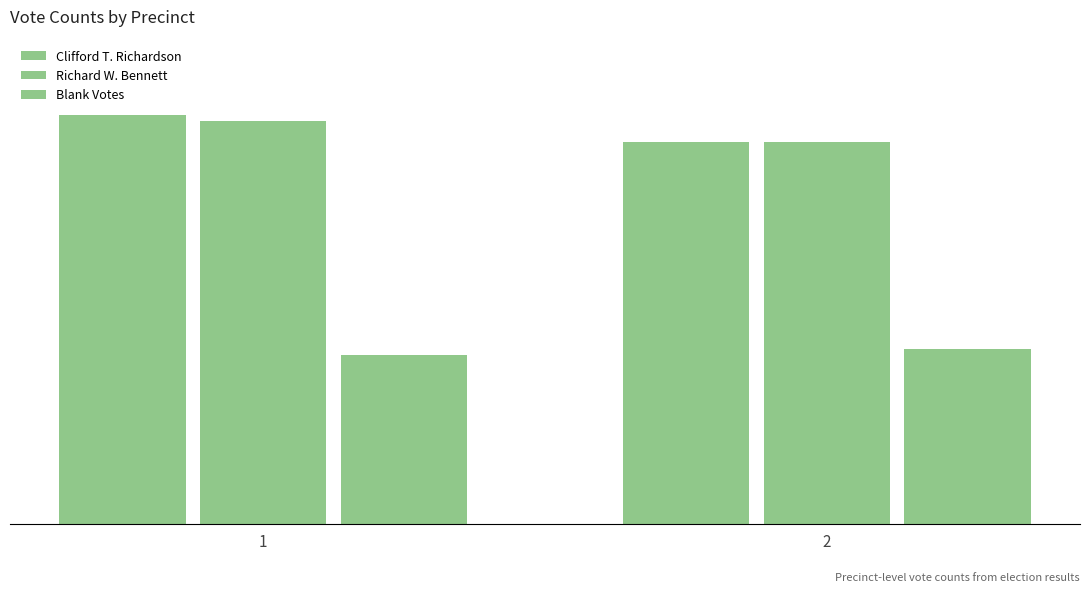

Reading right to left, what are all the values shown in this chart?

Clifford T. Richardson: 472	506
Richard W. Bennett: 472	499
Blank Votes: 216	209